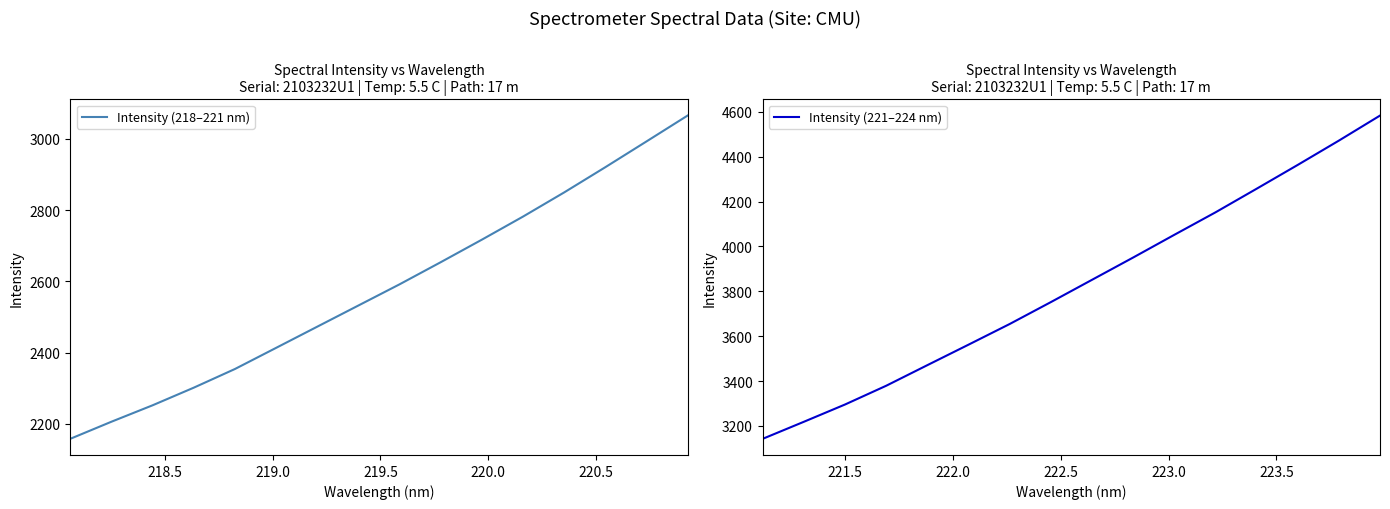

What is the lowest value of the Intensity (218–221 nm) series?

2157.7